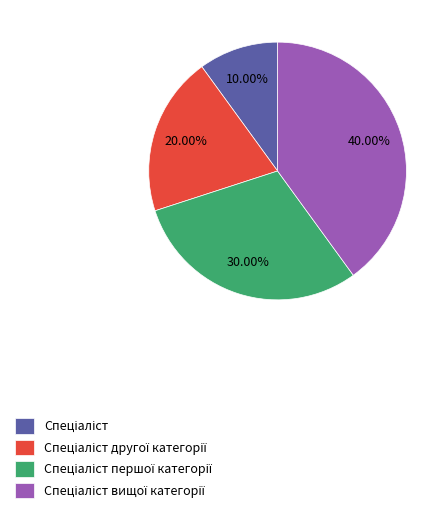

Is there a majority slice in this chart?

No